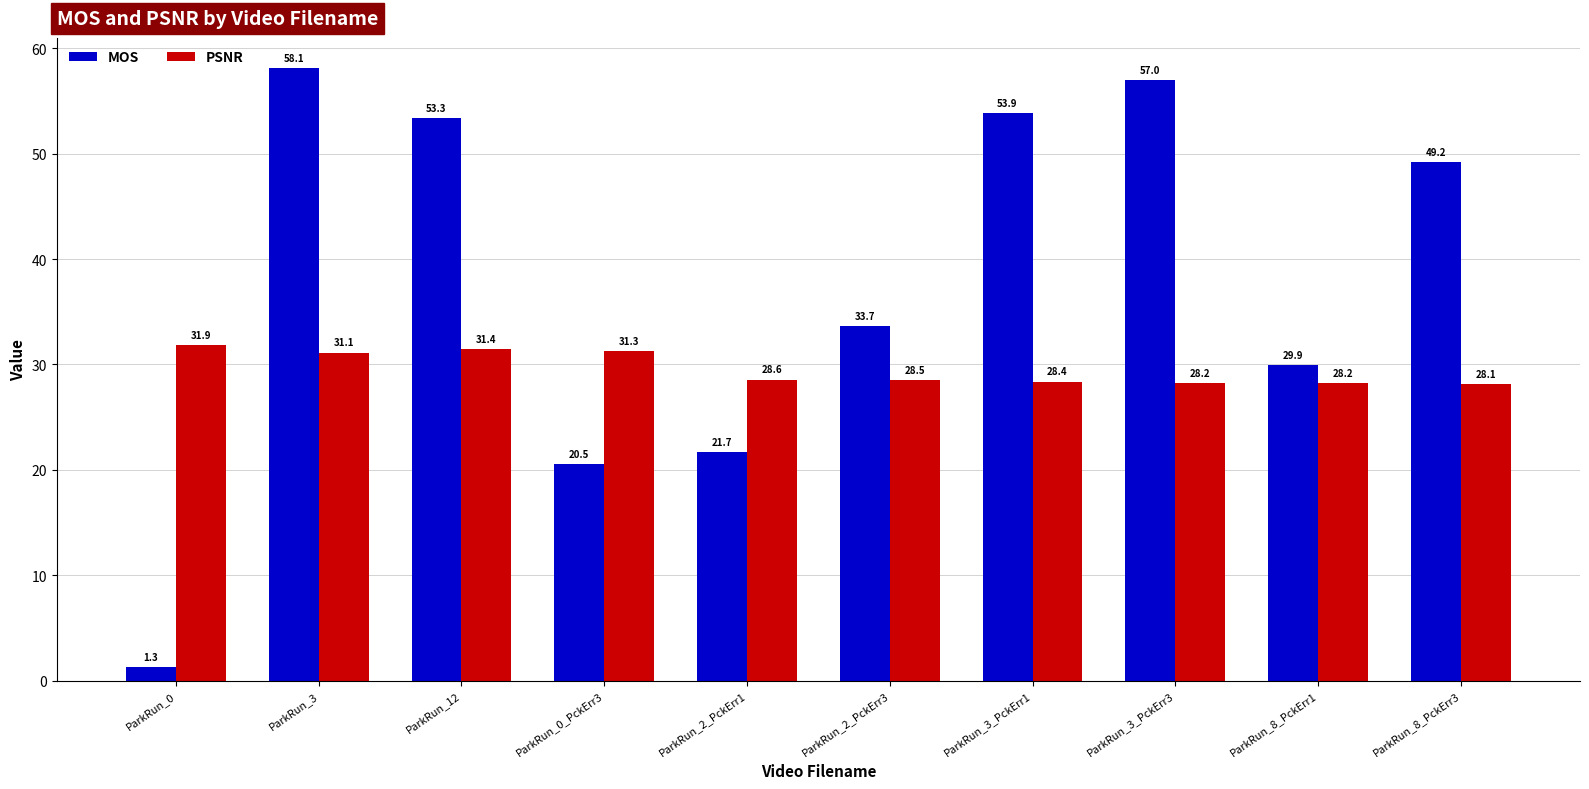

The value of MOS at ParkRun_8_PckErr1 is 18.7. True or false?

False